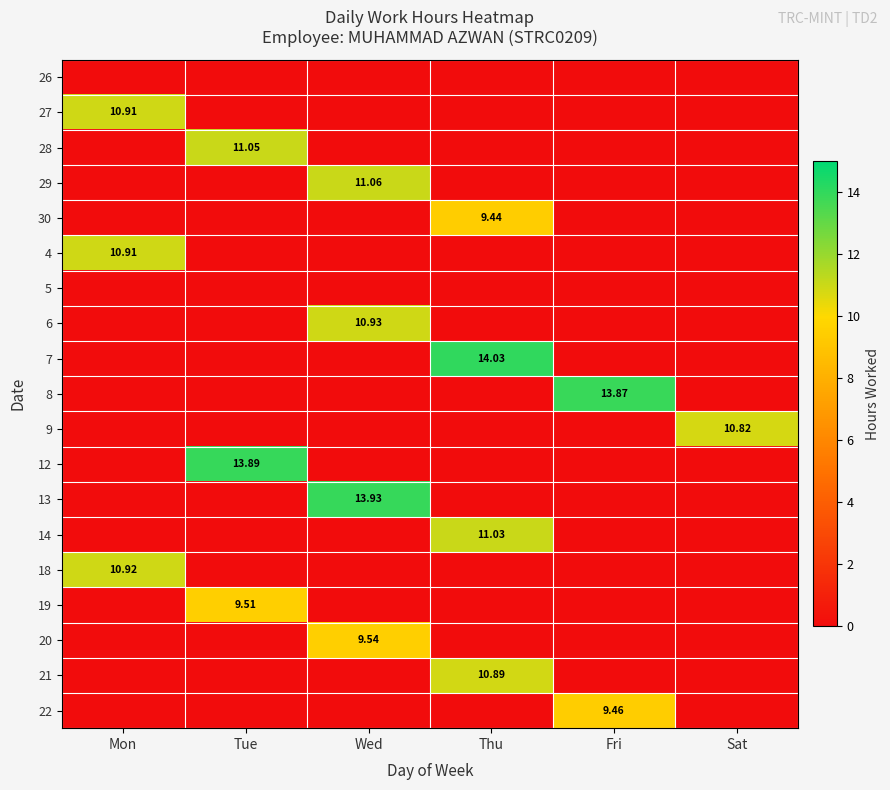

What is the highest value of the 28 series?

11.1